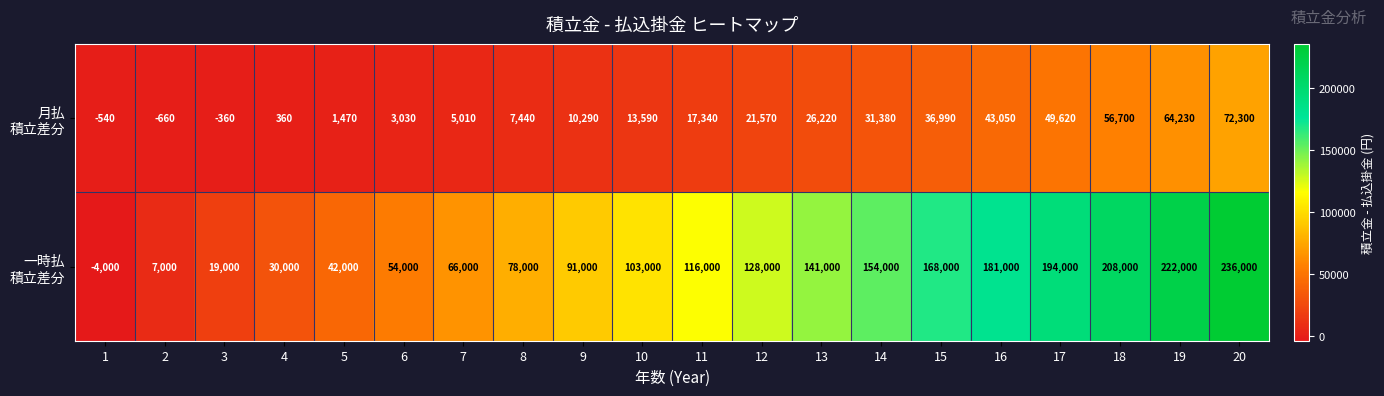

At how many categories does at least one series exceed 9359?

18